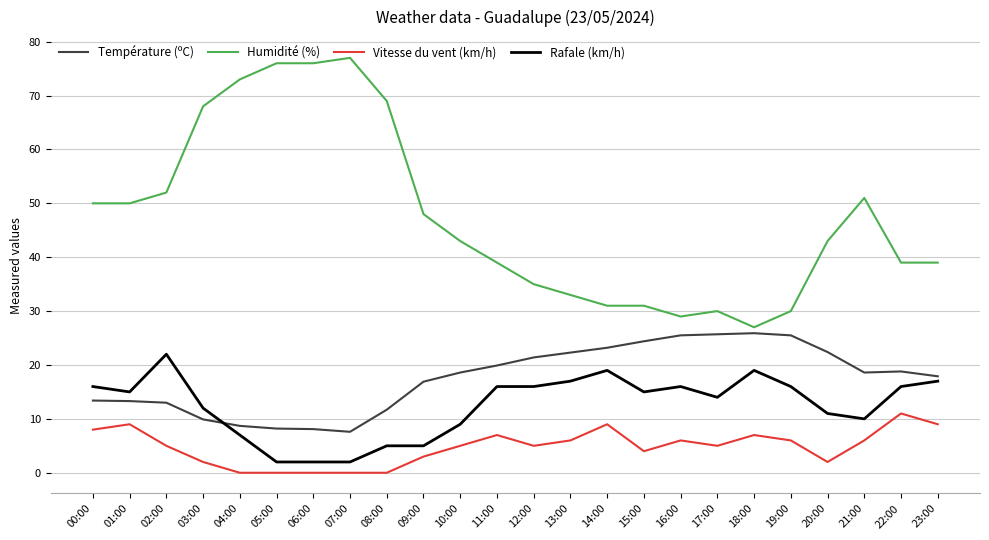

True or false: Vitesse du vent (km/h) has a value of 13.5 at 14:00.

False